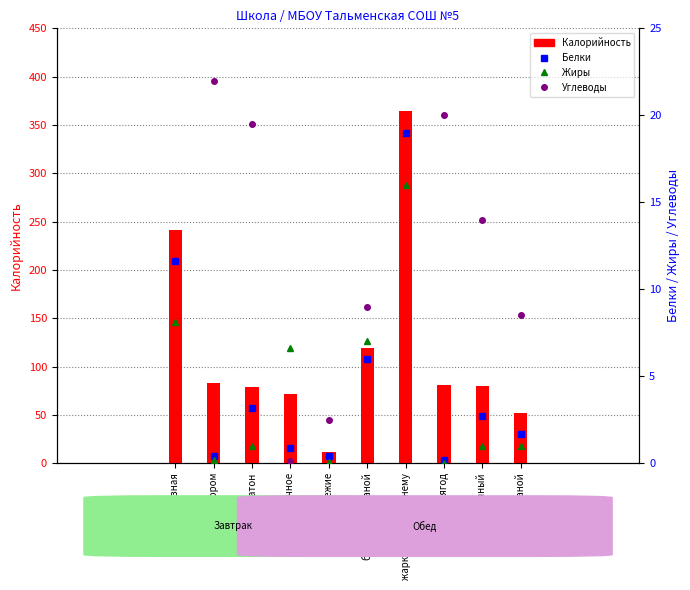

What position from the right is овощи свежие?

6